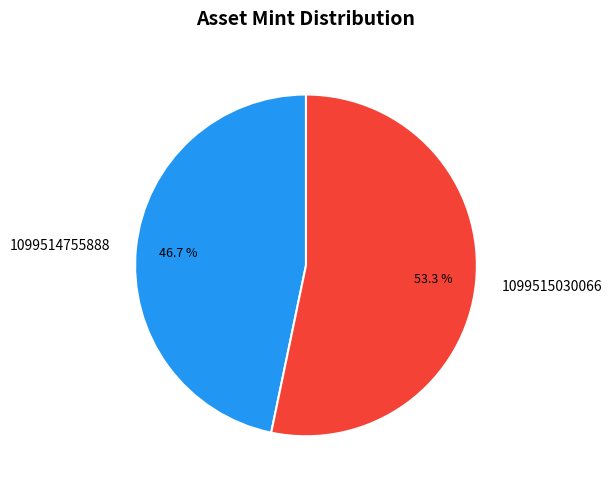

Combined, do 1099514755888 and 1099515030066 account for over 50%?

Yes